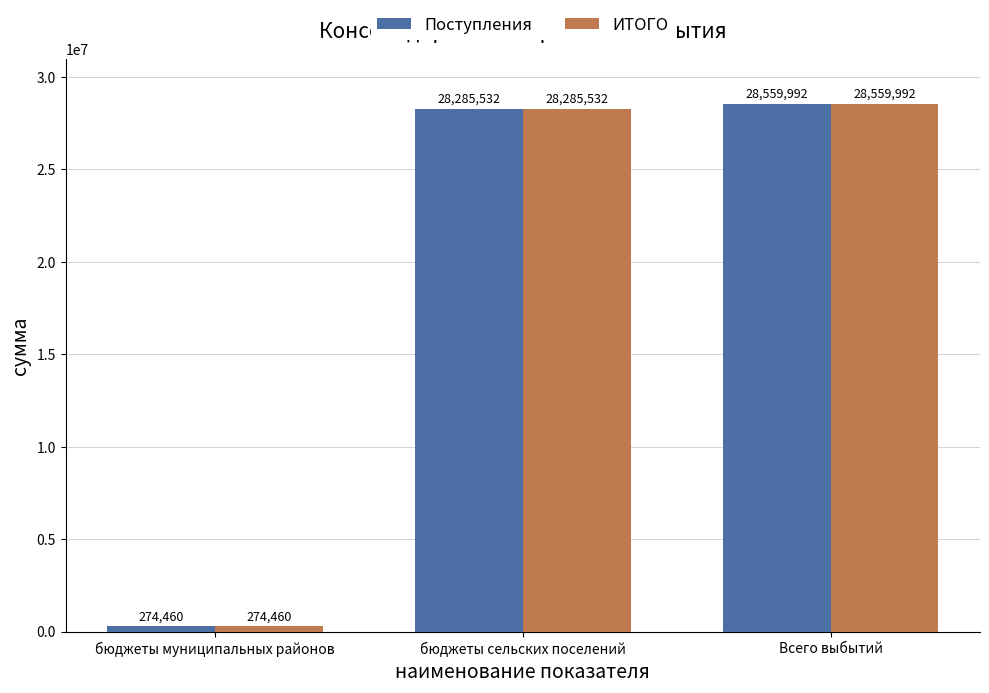

What is the difference between the ИТОГО values at Всего выбытий and бюджеты муниципальных районов?

28285532.0